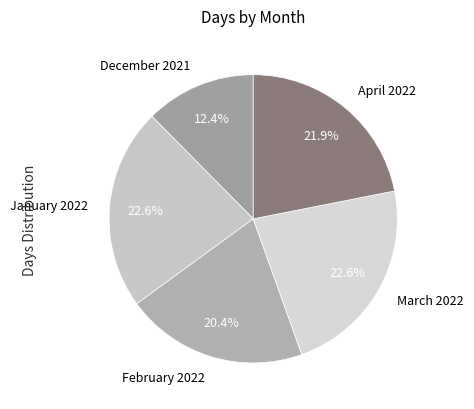

Between April 2022 and March 2022, which is larger?

March 2022